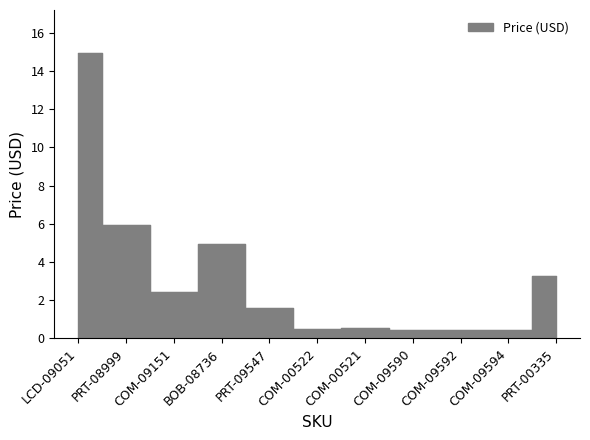

The chart shows a value of 1.0 at PRT-09547. True or false?

False